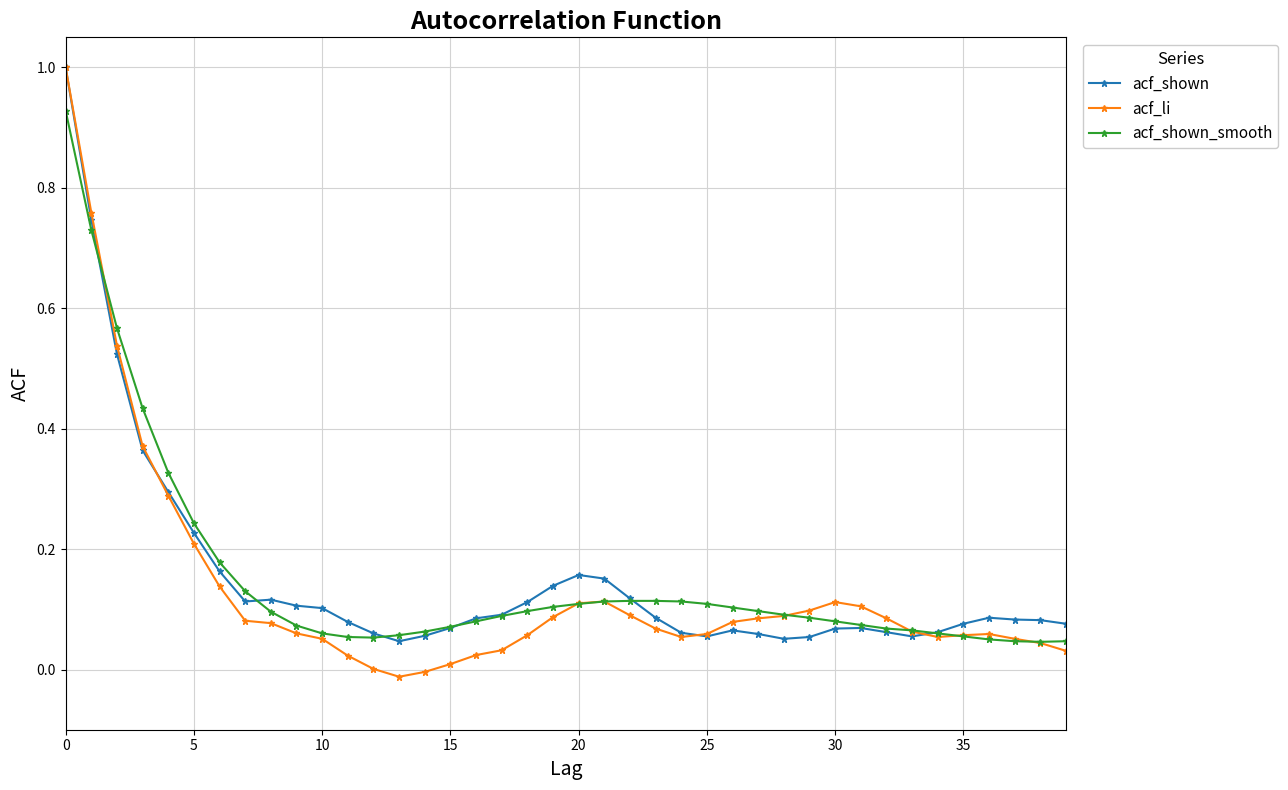

What is the highest value of the acf_li series?

1.0